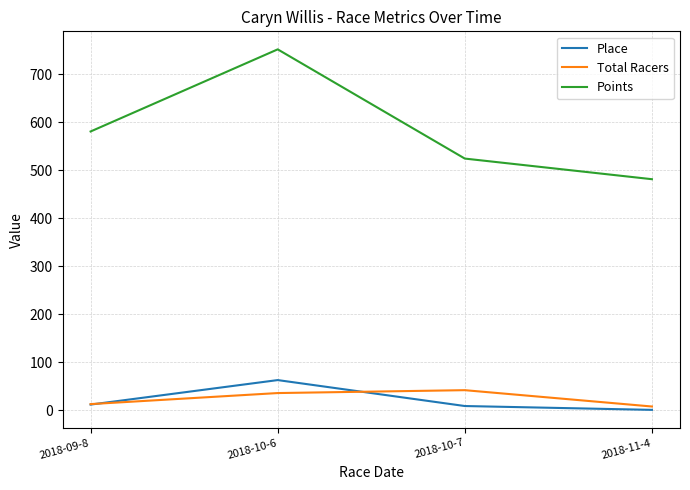

True or false: Total Racers and Points intersect in this chart.

False